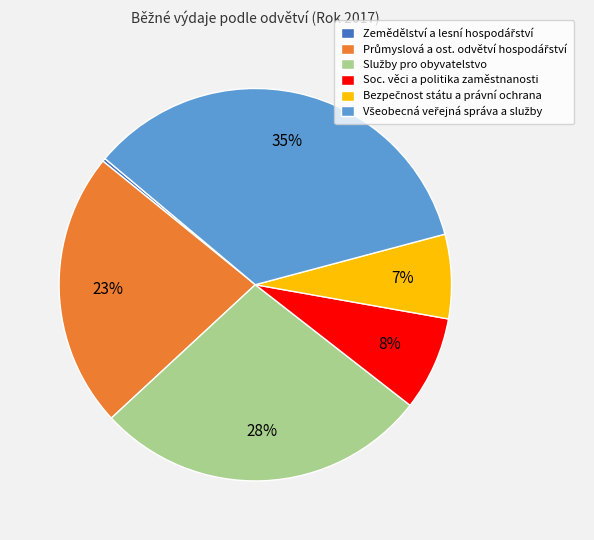

To the nearest percent, what percentage of the pie is Soc. věci a politika zaměstnanosti?

8%